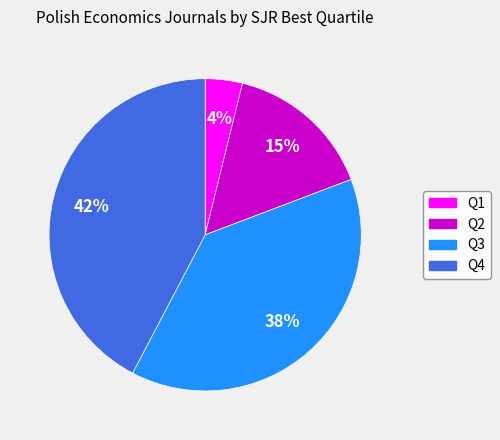

To the nearest percent, what portion does Q2 represent?

15%